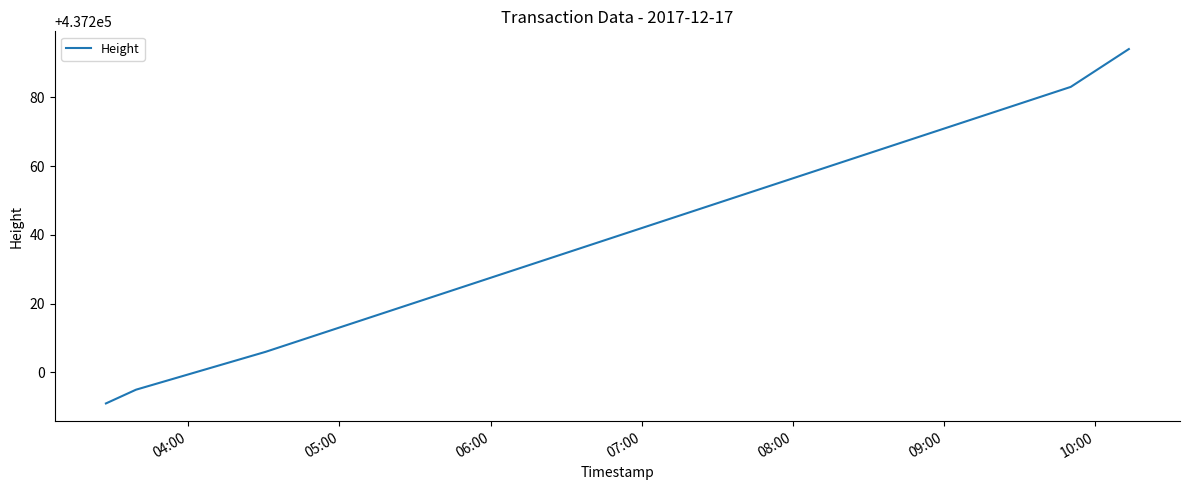

How many values are below 437206?

3